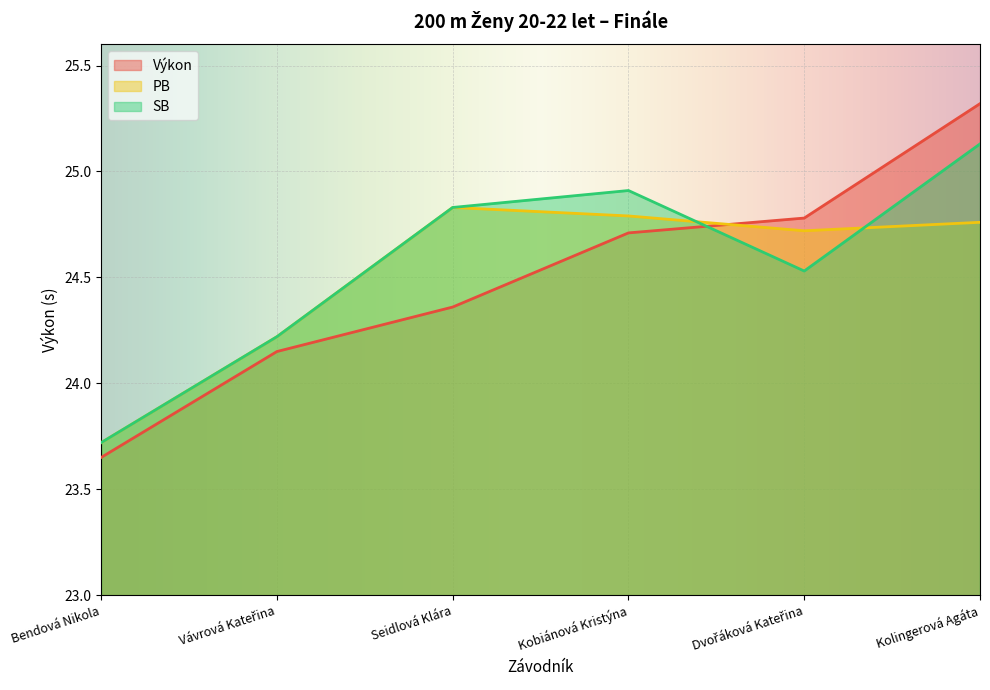

What position from the right is Kolingerová Agáta?

1